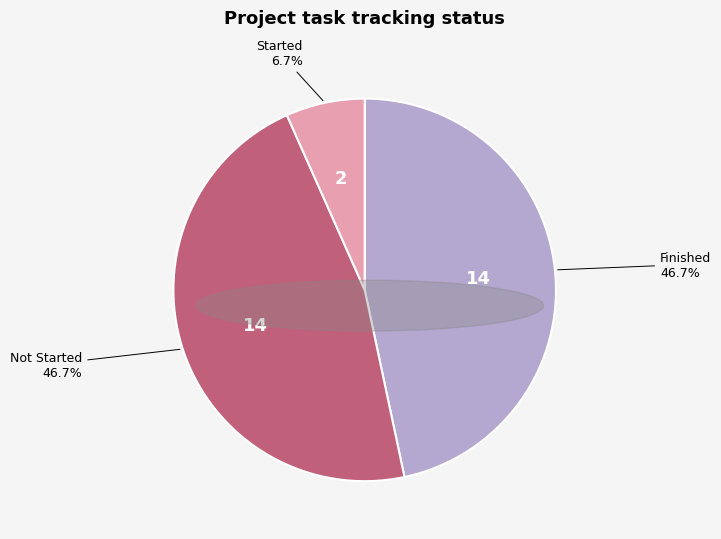

Count the number of slices in the pie.

3